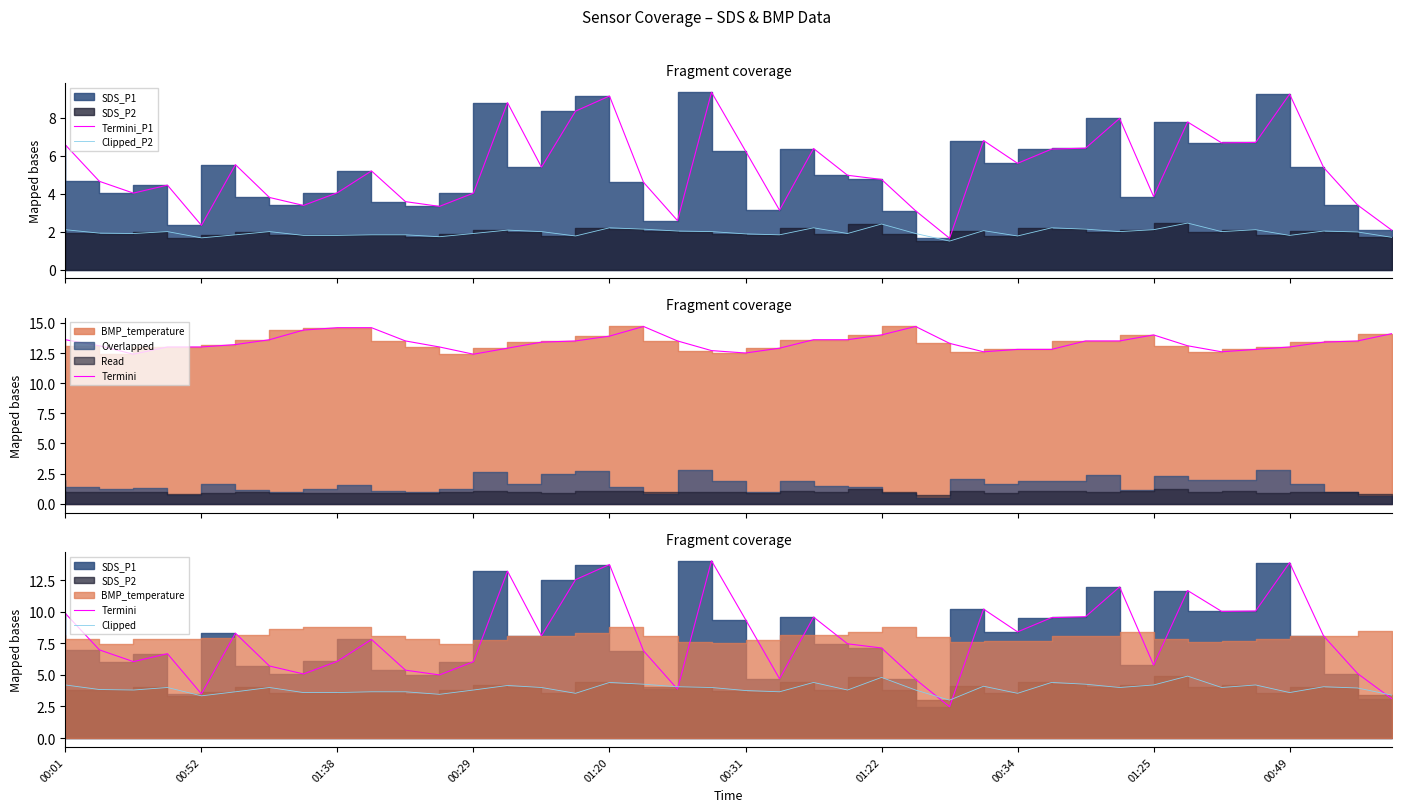

Is the value of Termini at 35 greater than the value of Clipped_P2 at 00:34?

Yes